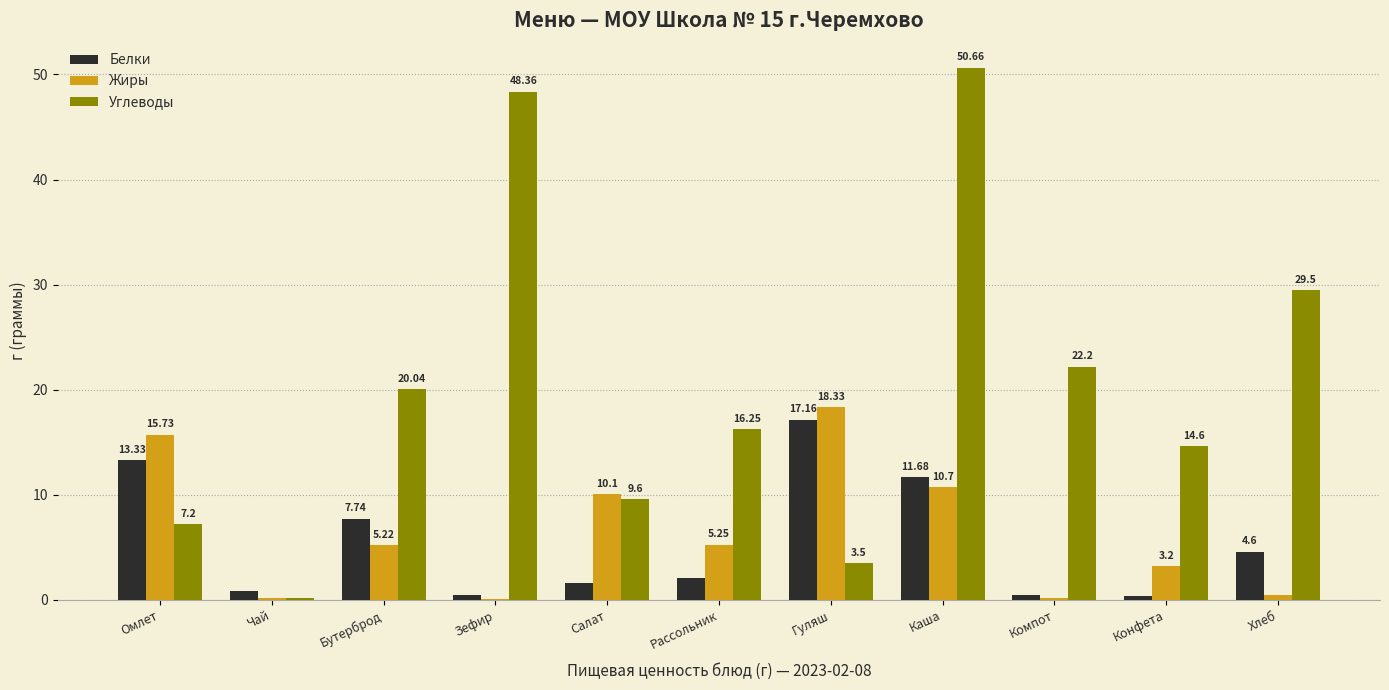

Which label corresponds to the largest value in the chart?

Каша